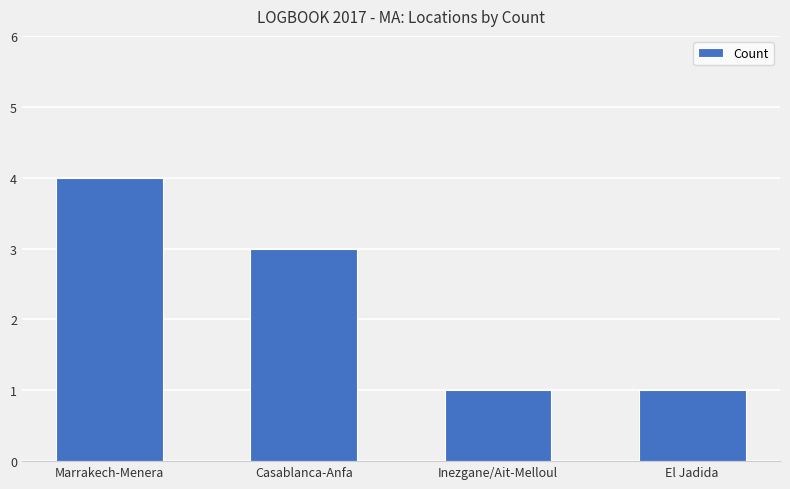

What is the smallest value displayed?

1